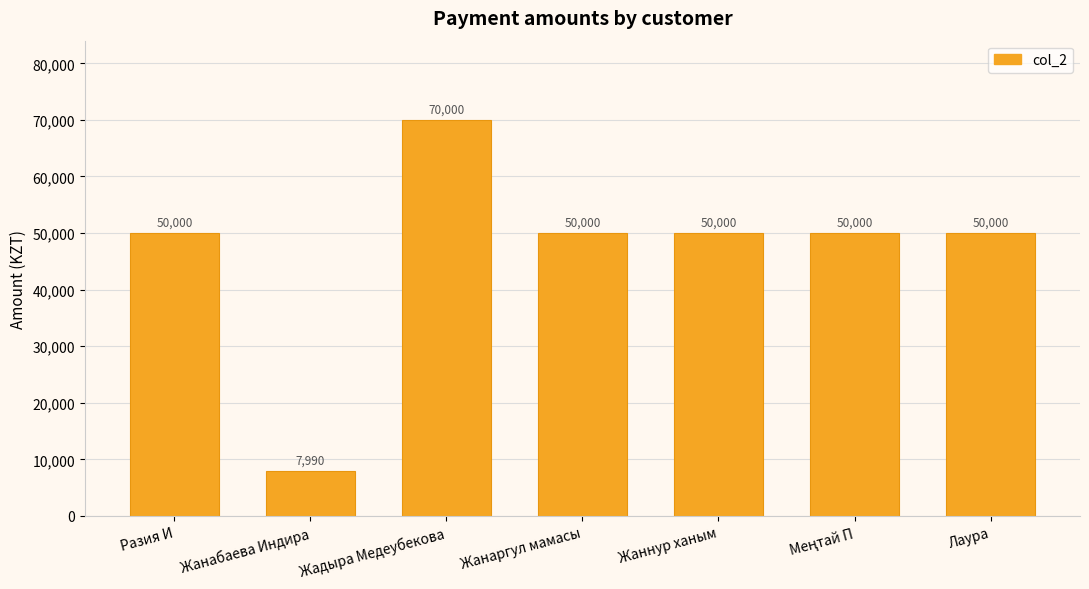

What is the difference between the maximum and second lowest values?

20000